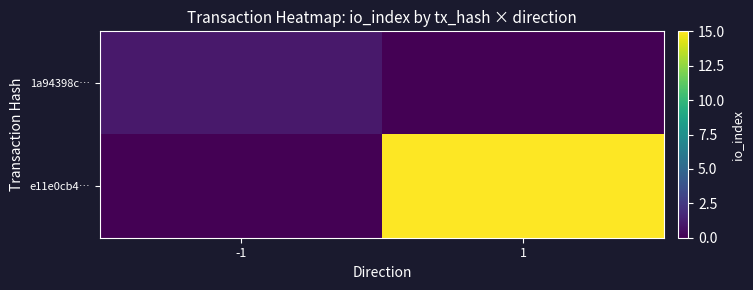

Rank the series by their maximum value, from highest to lowest.

e11e0cb4…, 1a94398c…